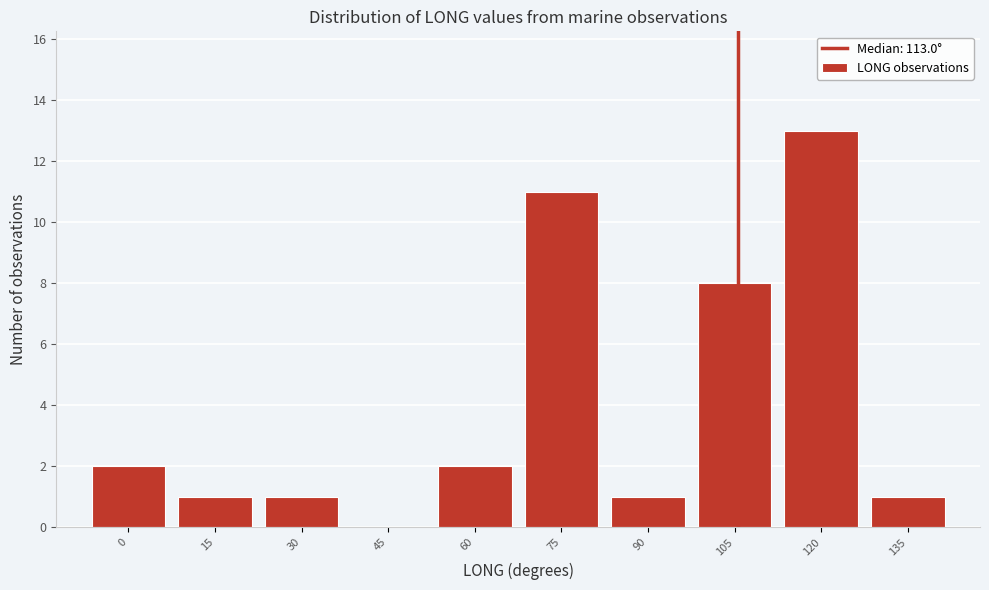

Reading left to right, what are all the values shown in this chart?

0=2	15=1	30=1	45=0	60=2	75=11	90=1	105=8	120=13	135=1